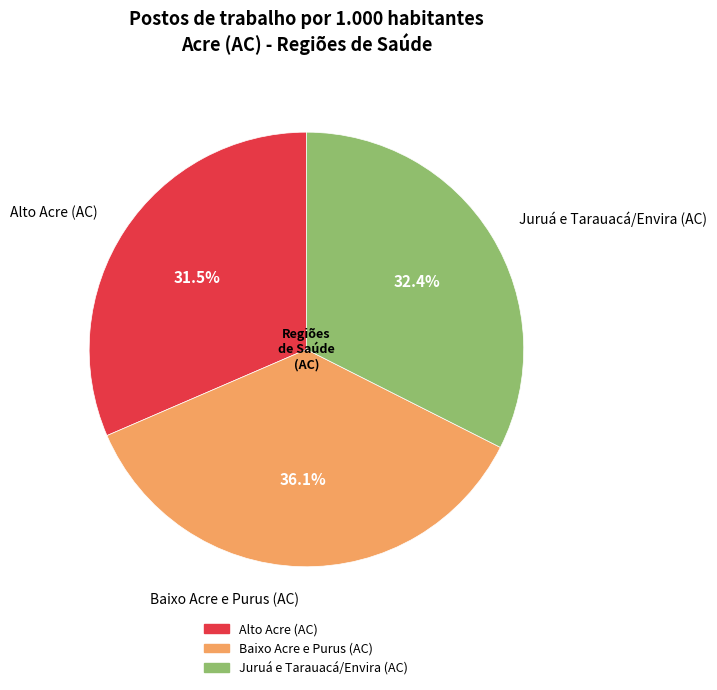

Approximately how many times larger is the value at Baixo Acre e Purus (AC) compared to Alto Acre (AC)?

1.1